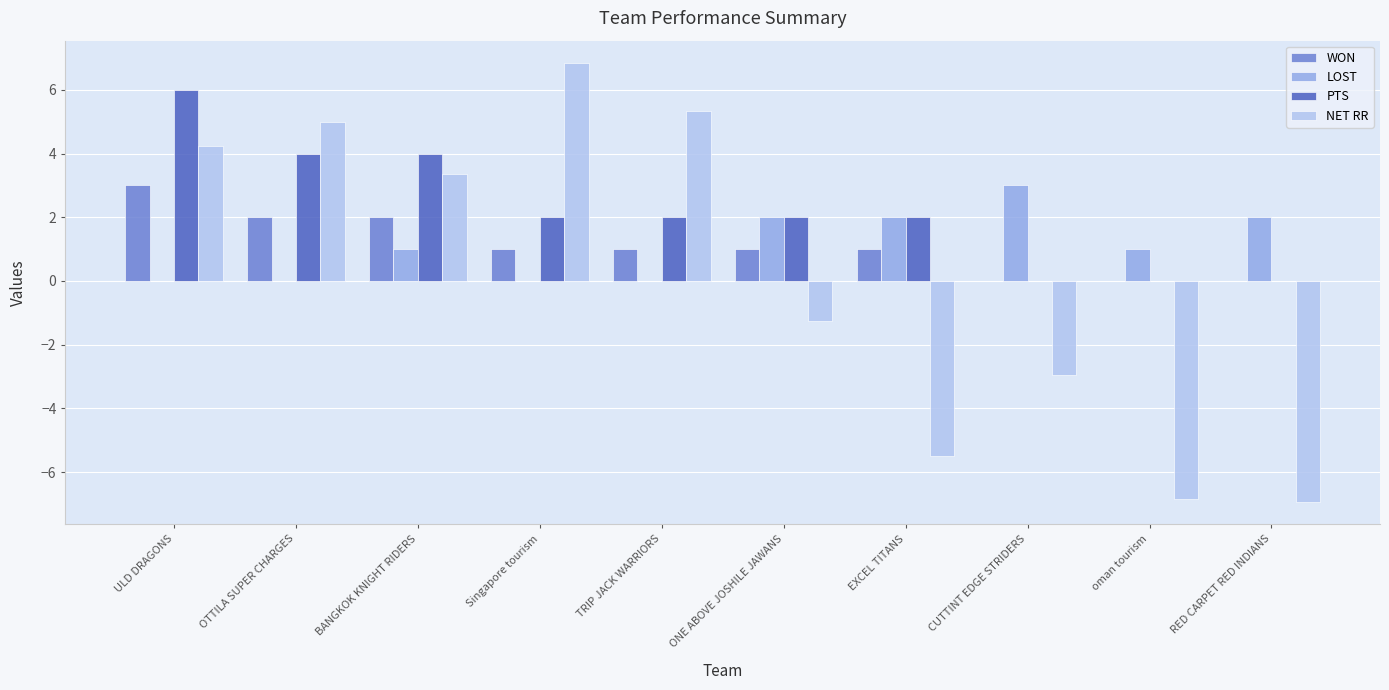

What is the sum of all NET RR values?

1.2